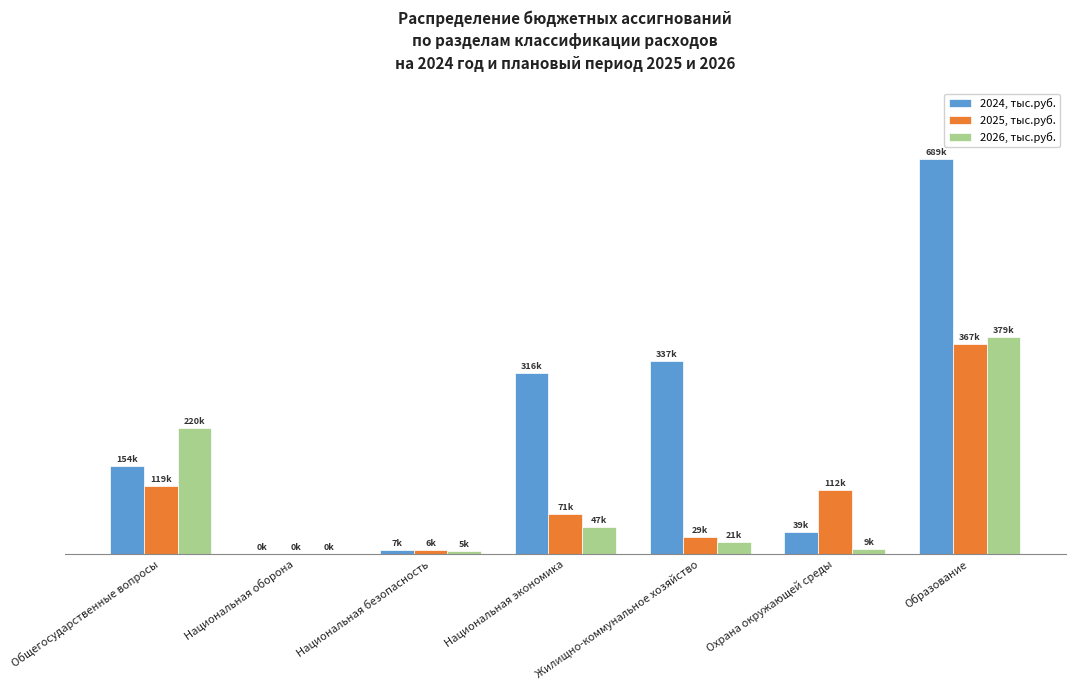

Does the chart contain stacked bars?

No